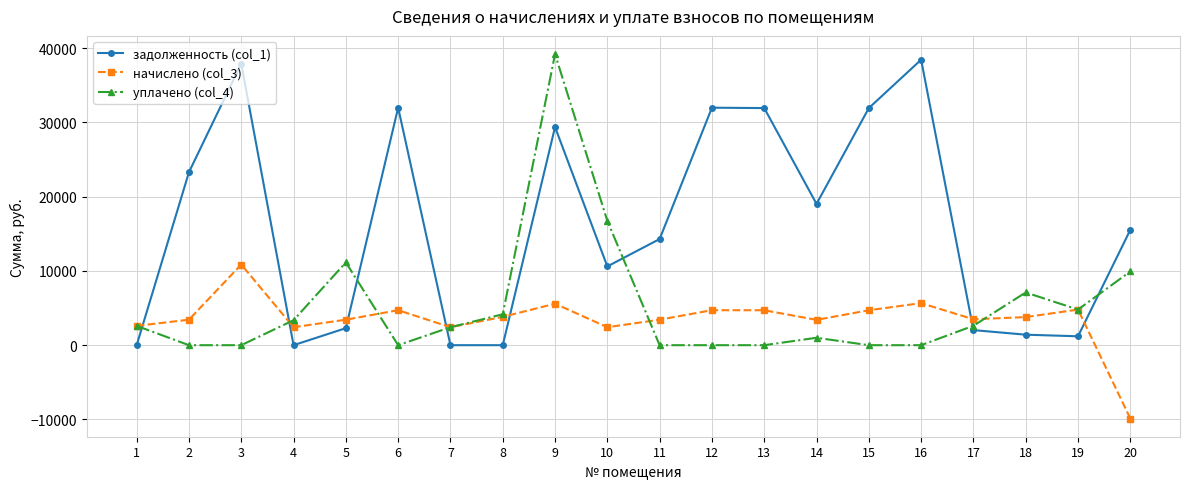

What is the value of the уплачено (col_4) point at the 4th from the left?

3363.9